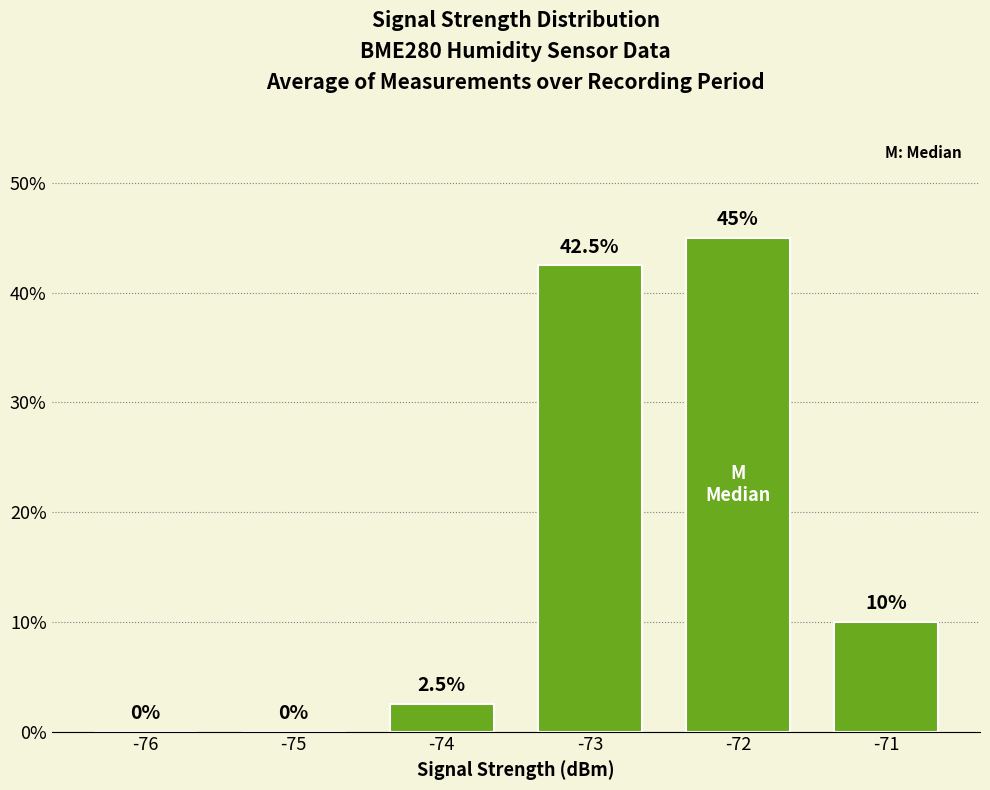

What is the sum of the values at -72 and -73?

87.5